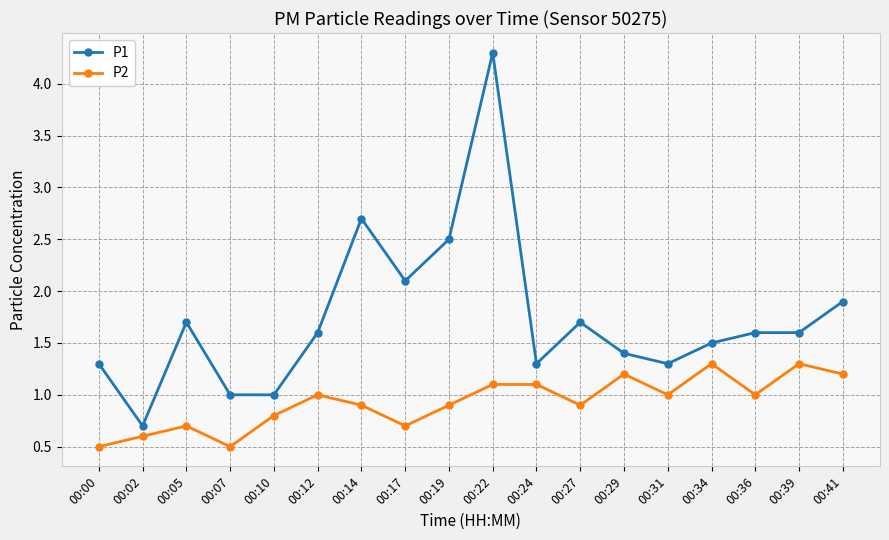

Does the chart display data point markers on the line(s)?

Yes